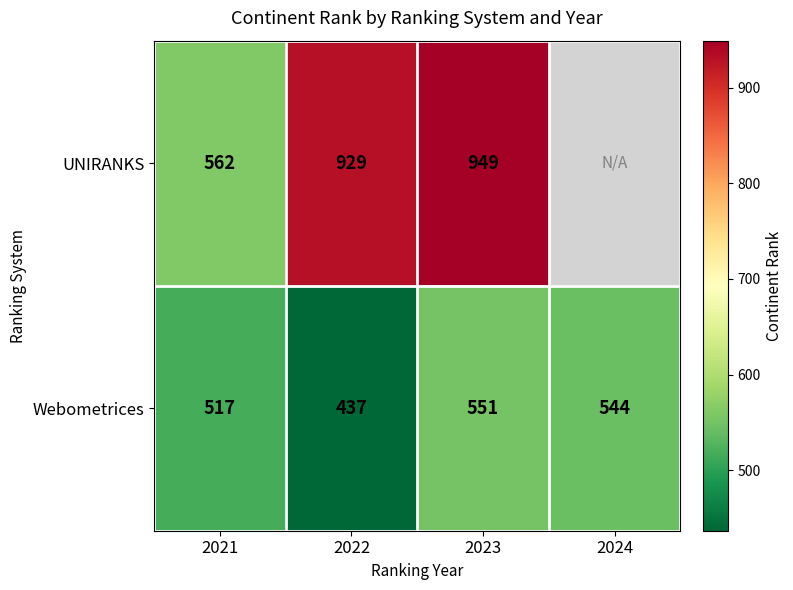

Between 2021 and 2023, which series saw the biggest shift?

UNIRANKS